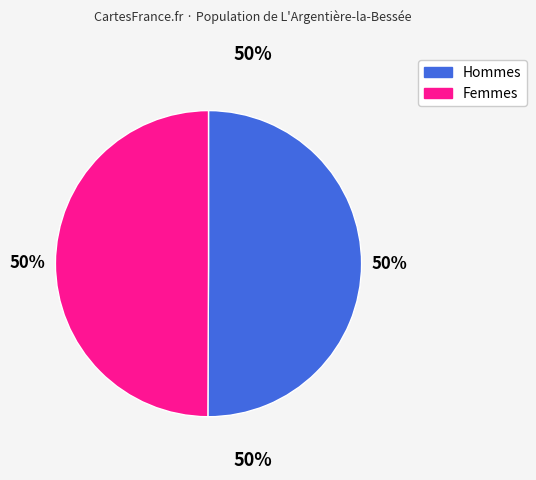

To the nearest percent, what is the average slice percentage?

50%